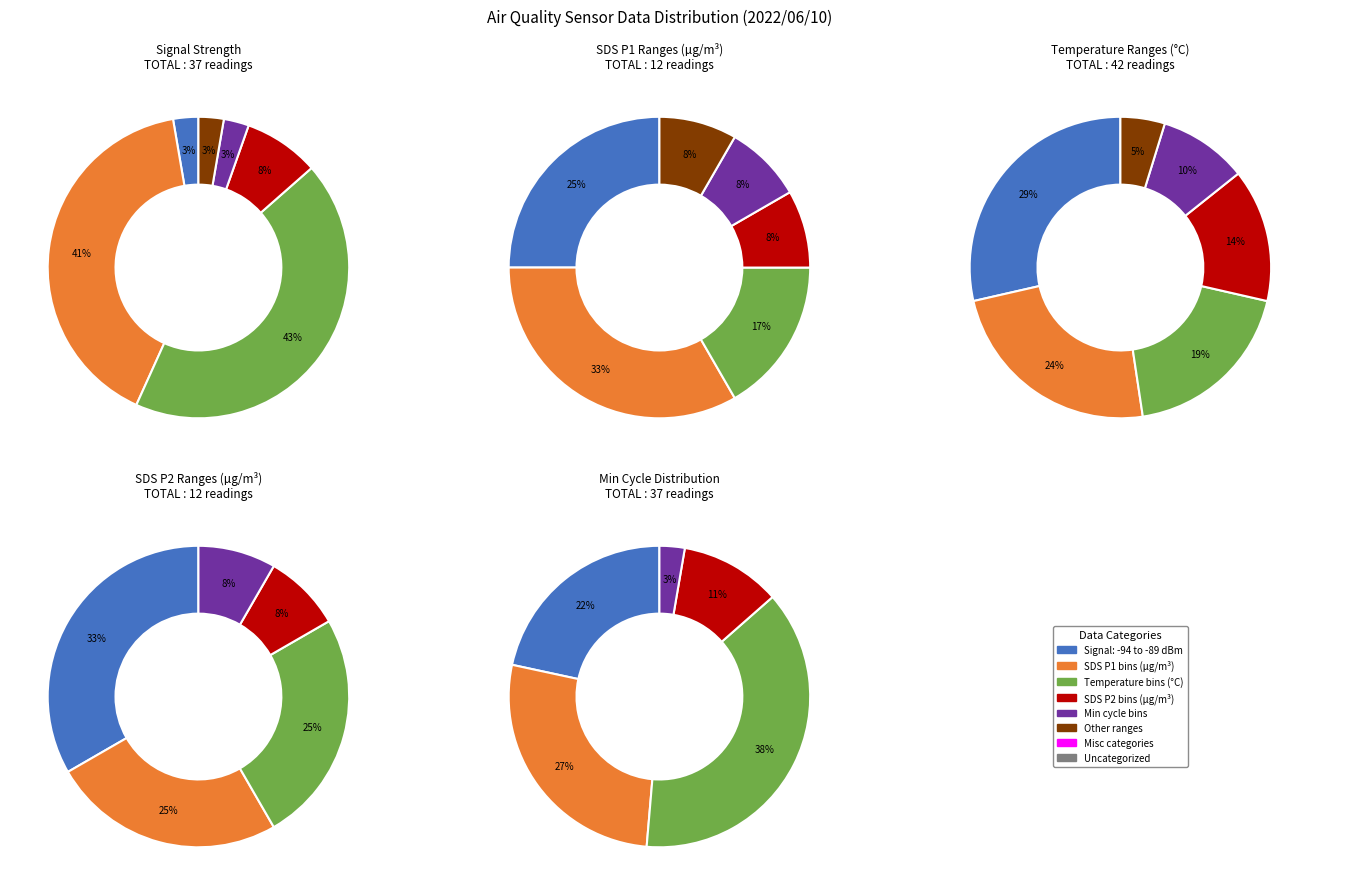

What percentage is the 4 slice, to the nearest percent?

8%